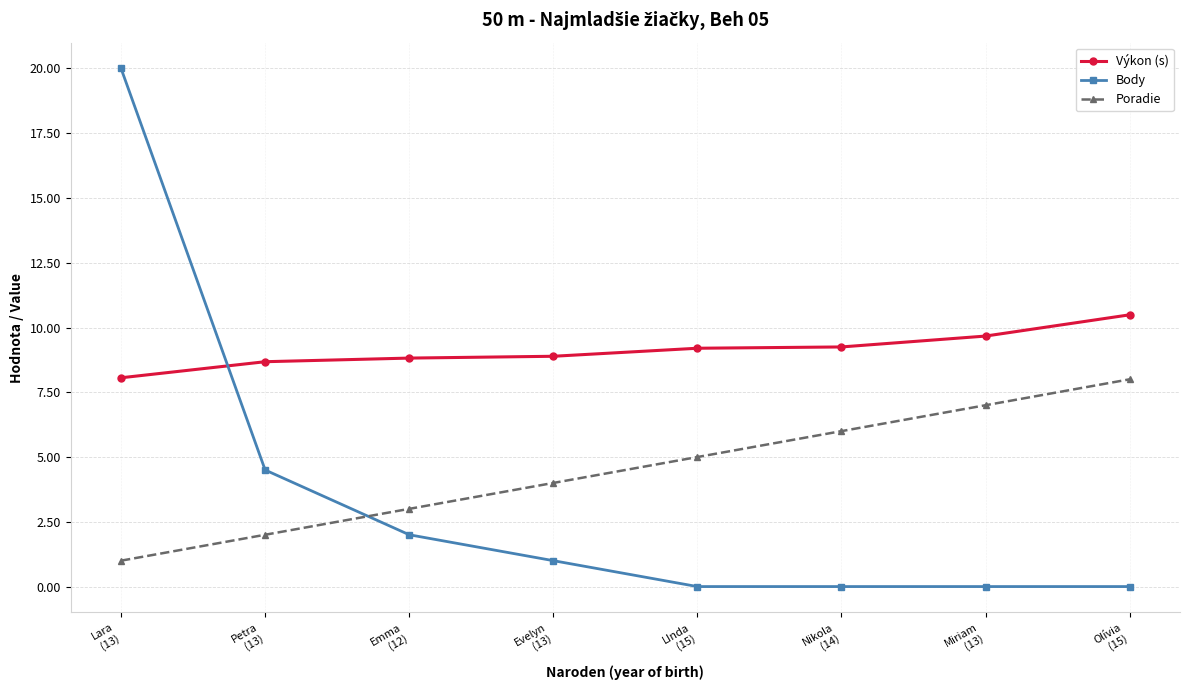

List the series in order of their peak value, lowest first.

Poradie, Výkon (s), Body